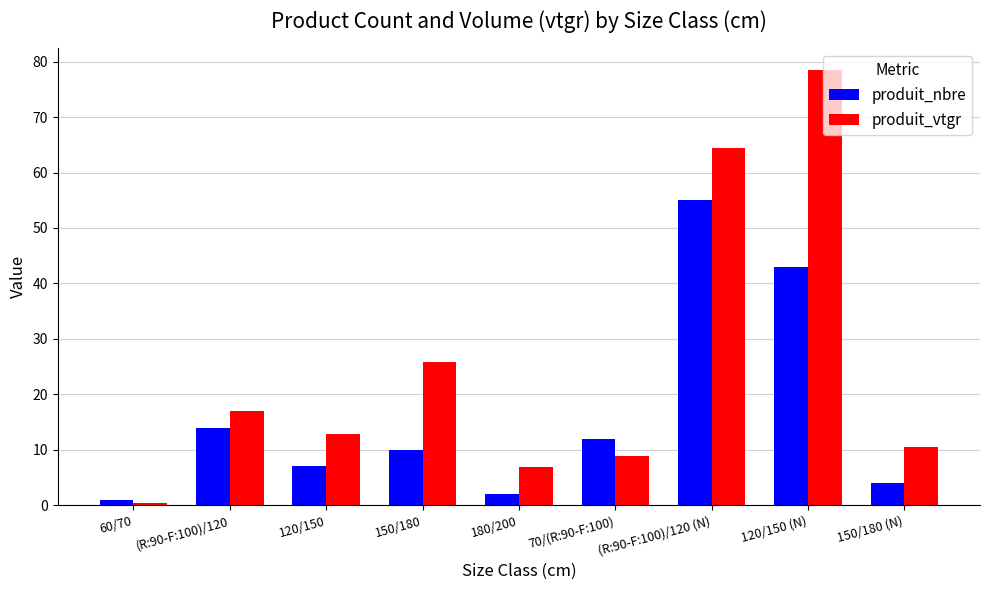

What is the average value of the produit_nbre series?

16.4